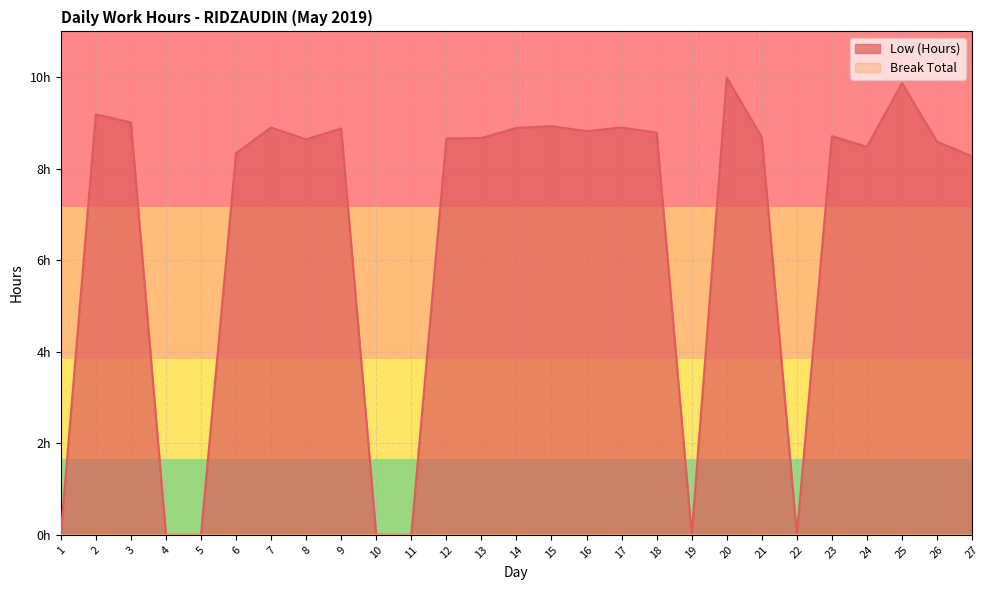

The value at 5 is 0.0. True or false?

True